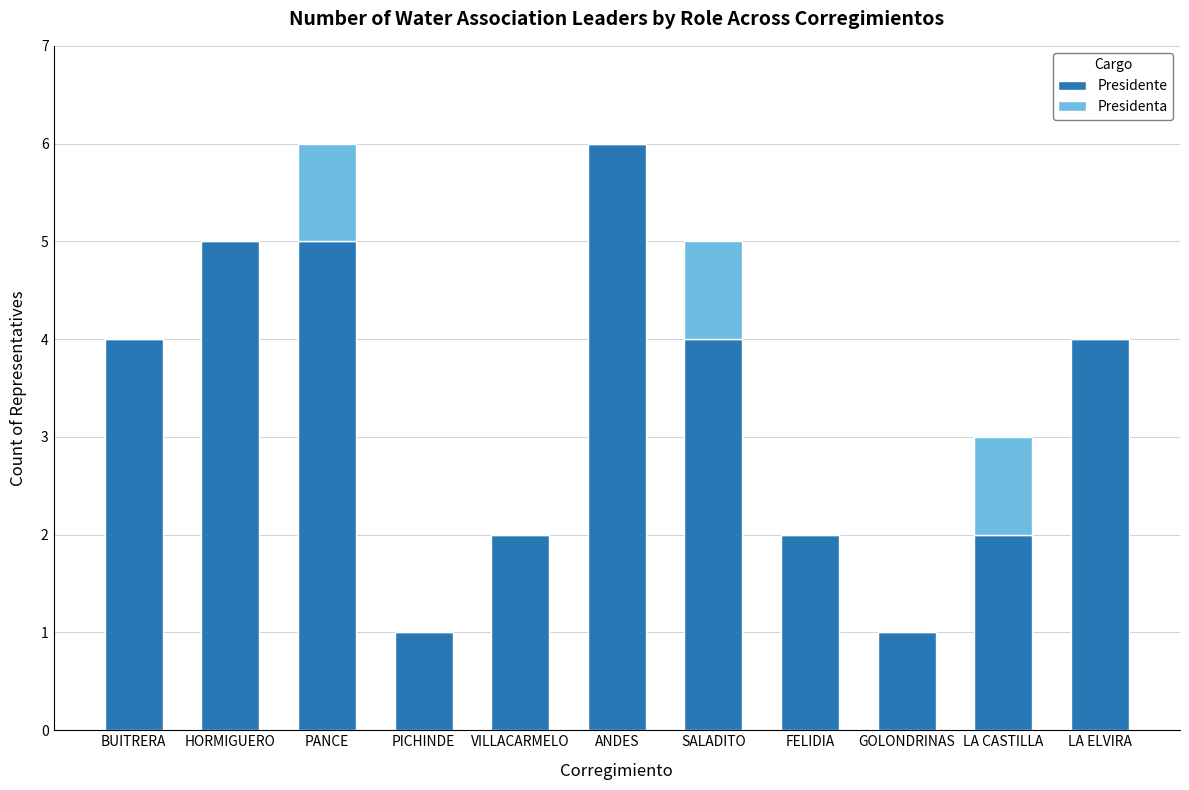

What is the sum of all Presidente values?

36